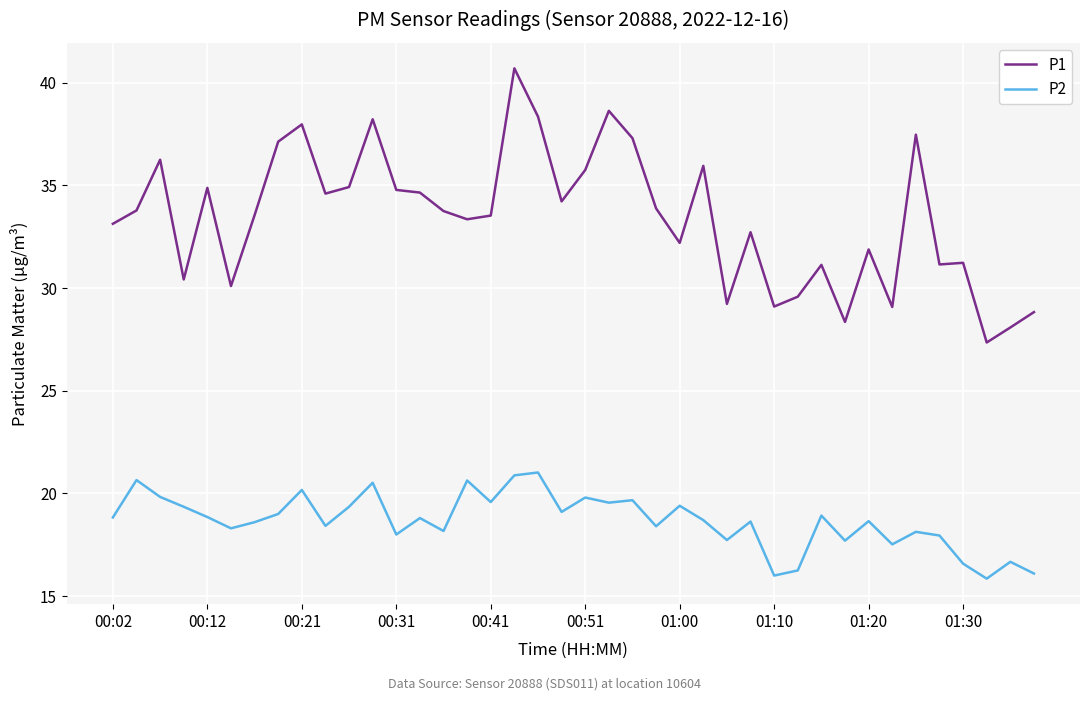

What are all the series names shown in the legend?

P1, P2